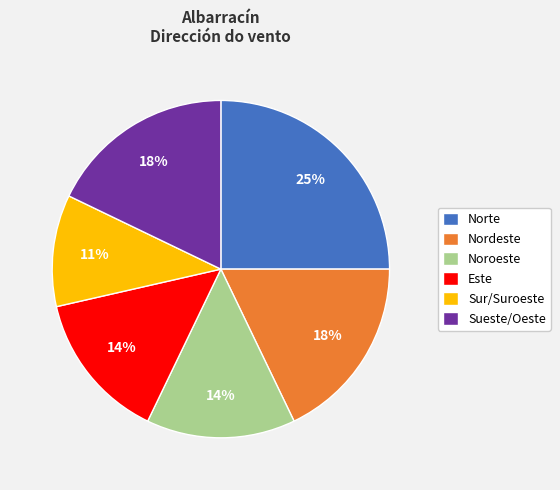

Which slice is the smallest?

Sur/Suroeste